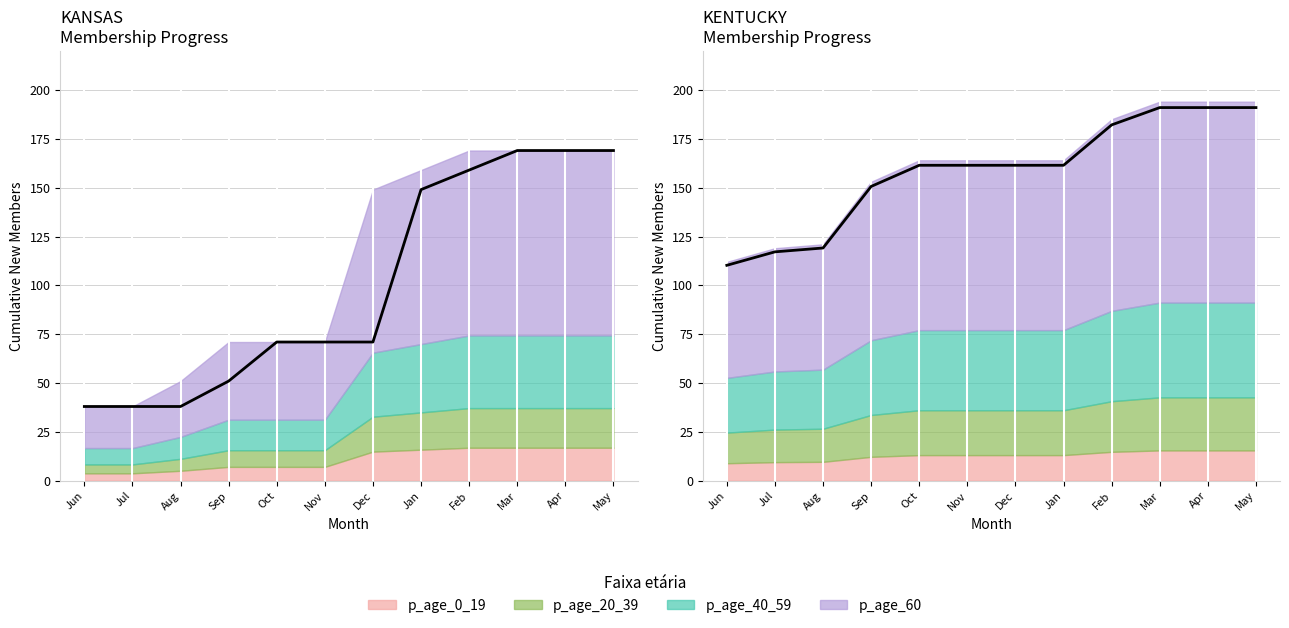

List the labels in order of value, largest first.

Mar, Apr, May, Feb, Oct, Nov, Dec, Jan, Sep, Aug, Jul, Jun